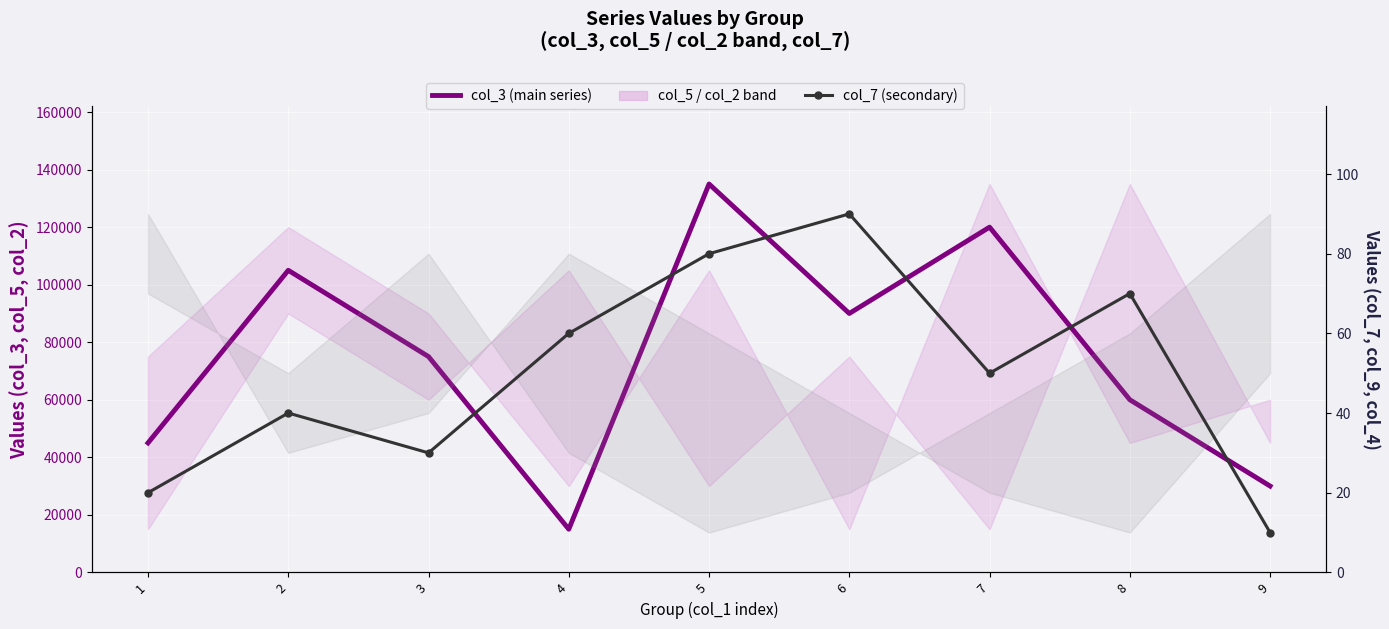

How many categories are shown in the chart?

9